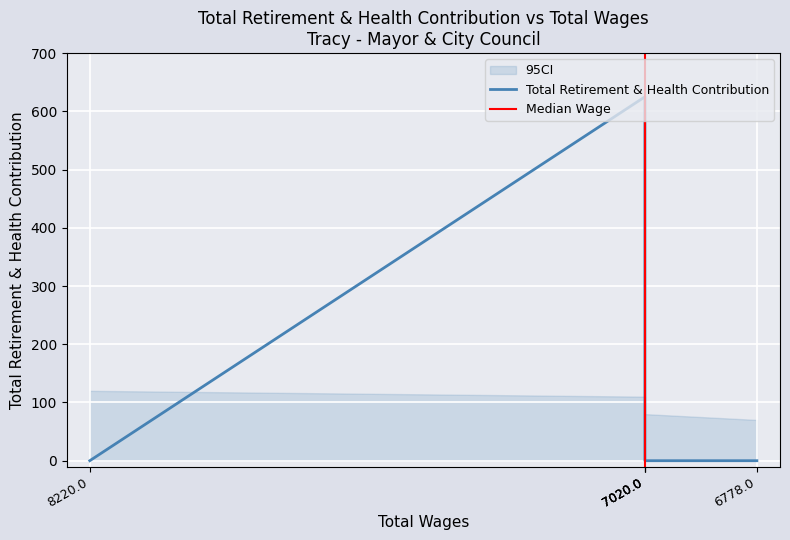

At which category does the data reach its first local peak?

7020.0